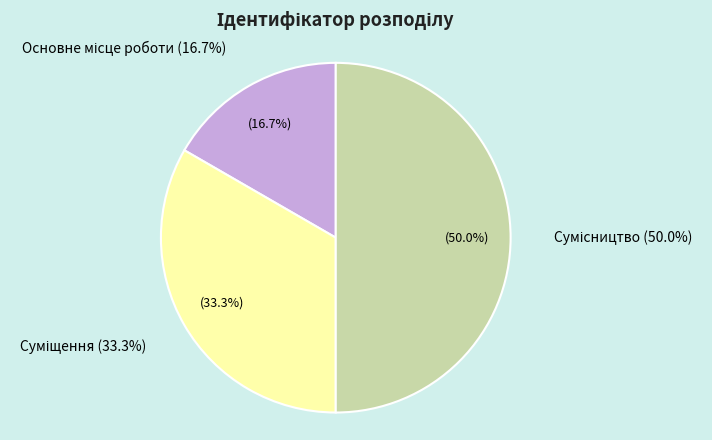

Rank the categories by value from lowest to highest.

Основне місце роботи, Суміщення, Сумісництво